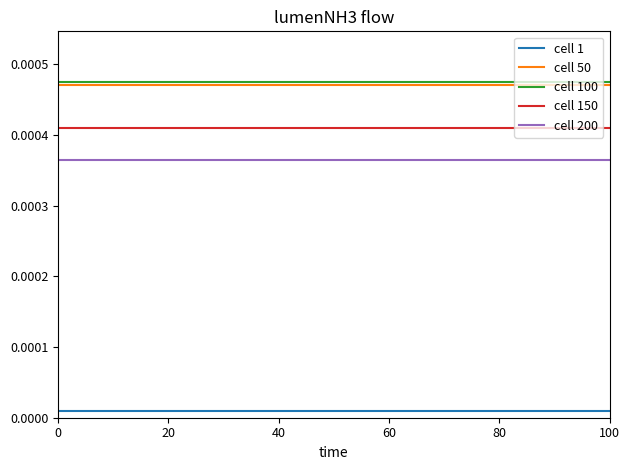

True or false: cell 50 and cell 200 intersect in this chart.

False